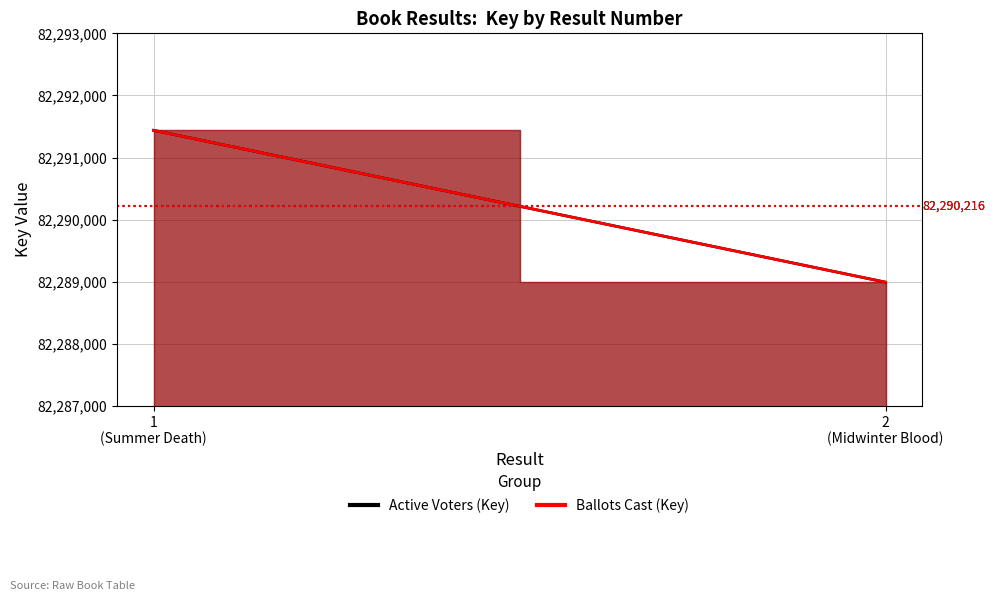

What is the total value across all series at 1?

164582876